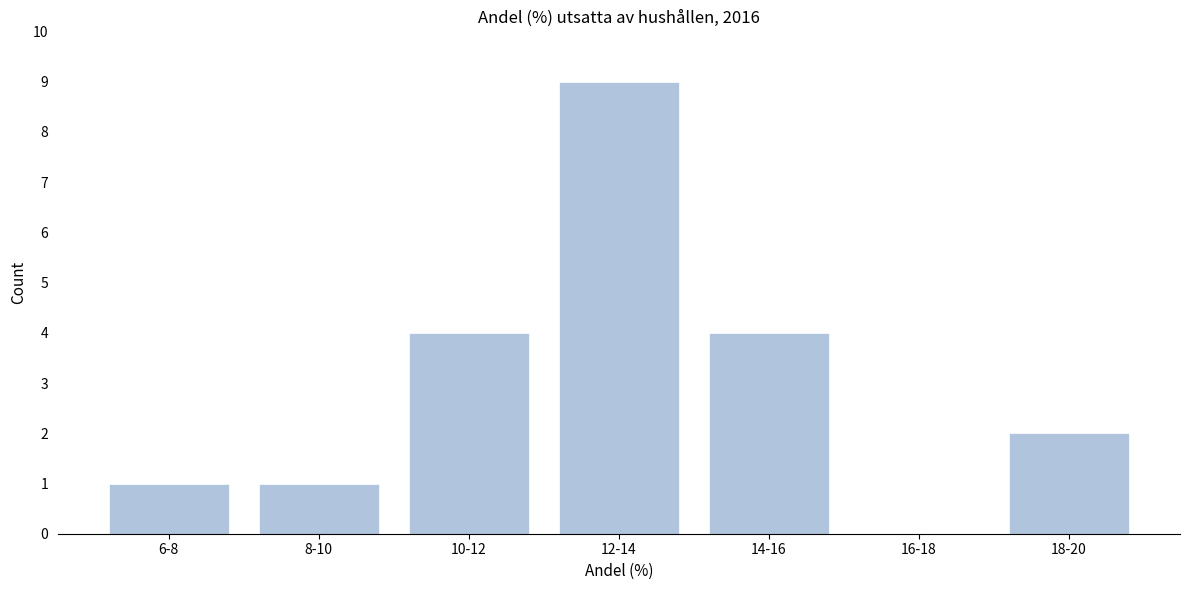

Reading right to left, what are all the values shown in this chart?

18-20=2	16-18=0	14-16=4	12-14=9	10-12=4	8-10=1	6-8=1